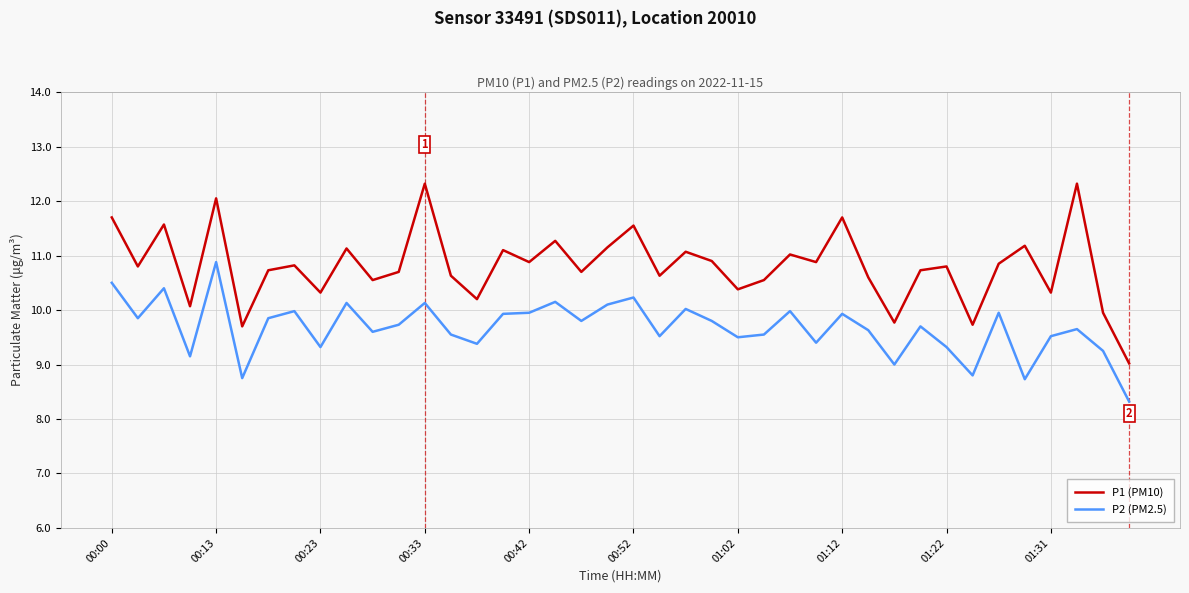

What is the difference between the maximum and minimum values in the P1 (PM10) series?

3.3